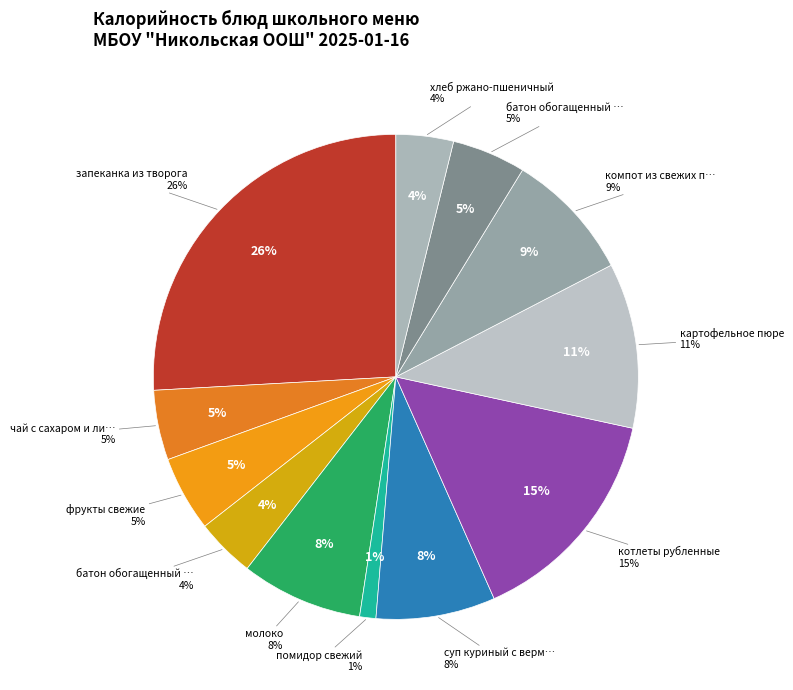

Which category has the smallest portion of the pie?

помидор свежий